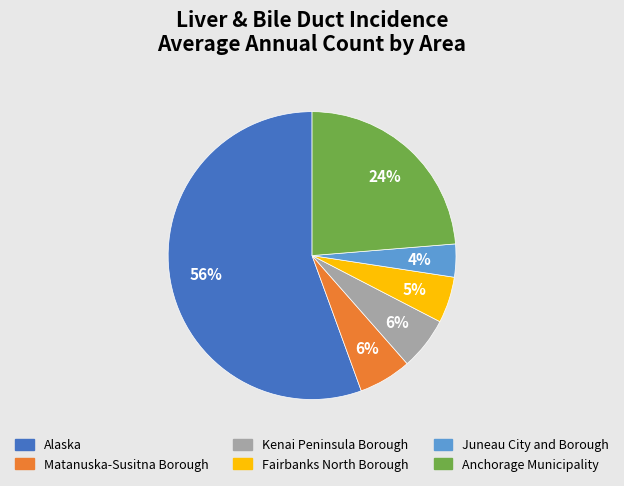

Is it true that Juneau City and Borough is 4% of the pie?

True